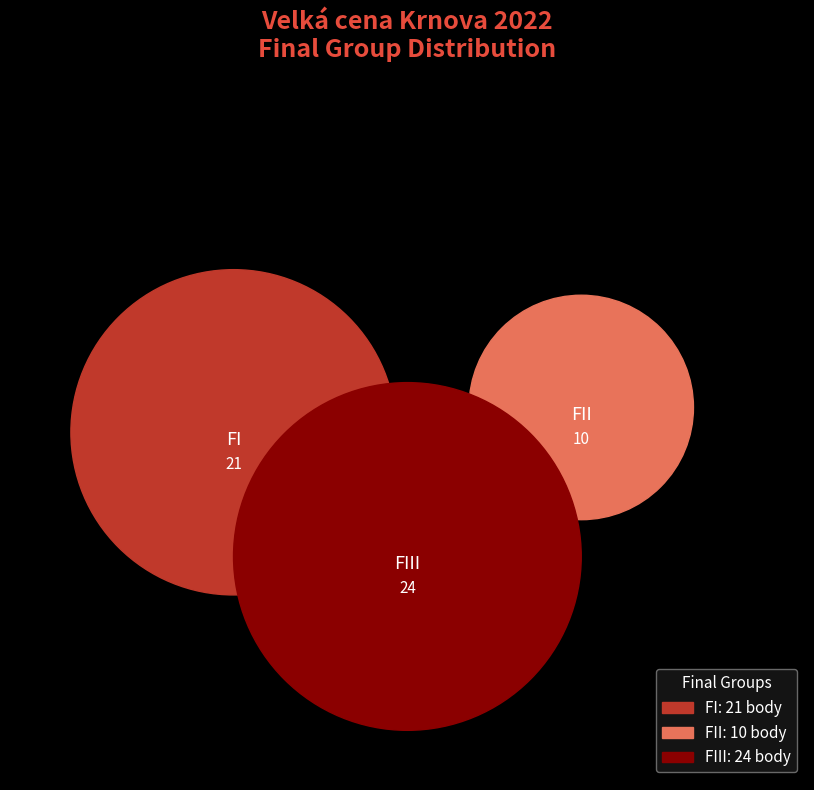

Which category has the biggest portion of the pie?

FIII